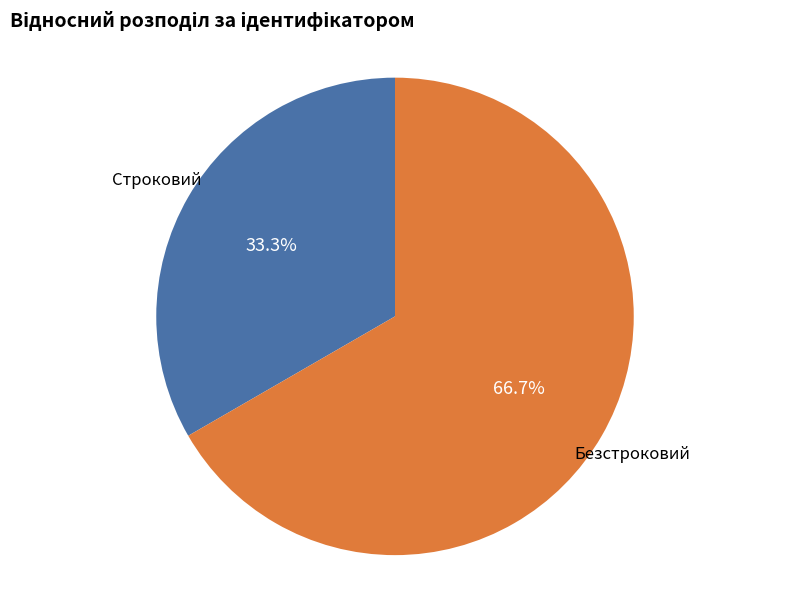

Is there a majority slice in this chart?

Yes